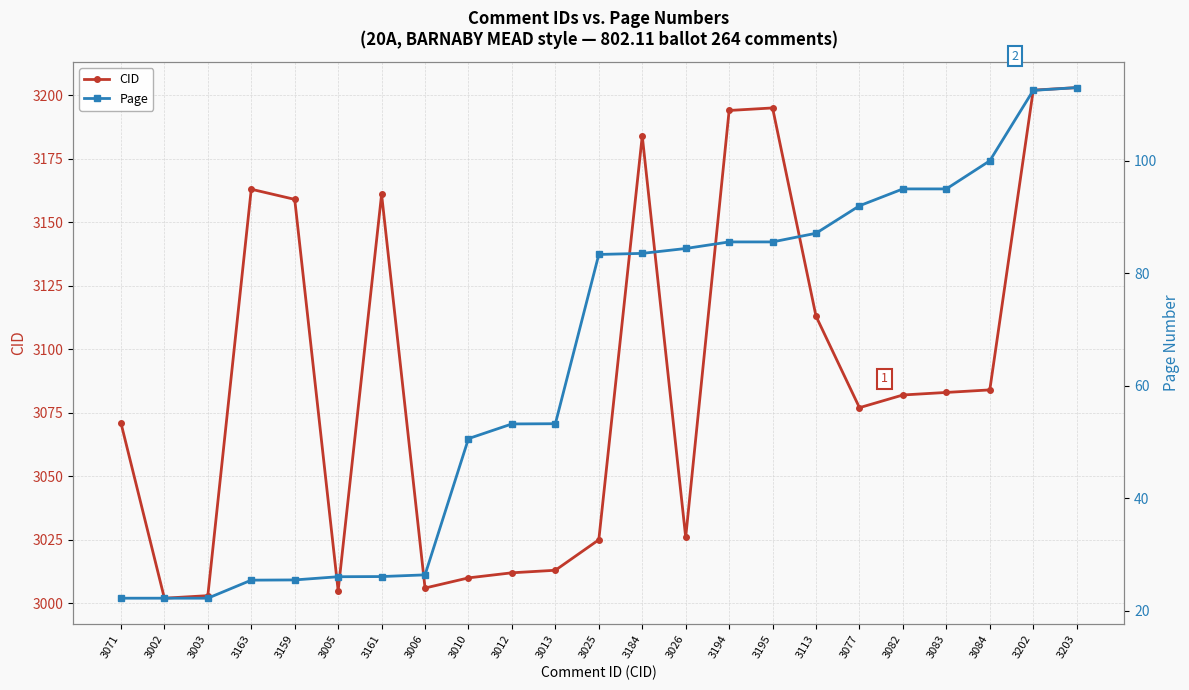

What is the difference between the Page values at 3003 and 3159?

3.2